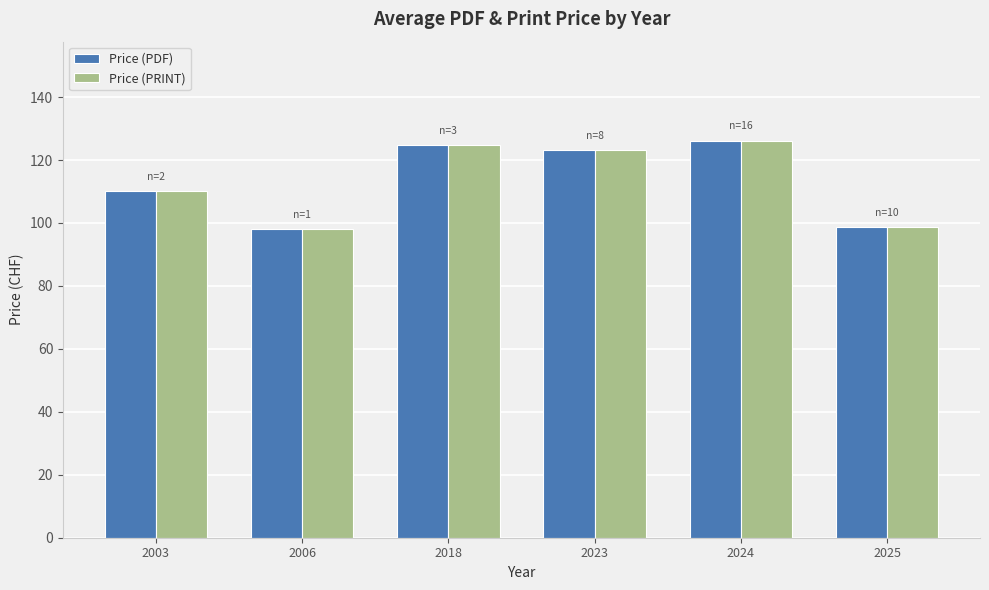

What is the greatest value displayed?

126.1